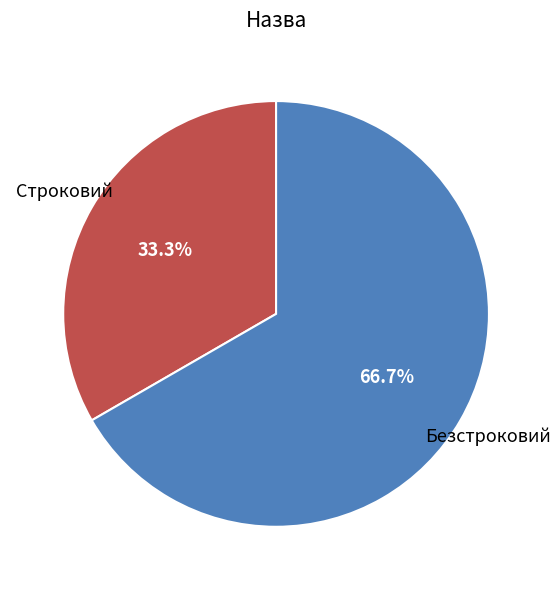

Rank the categories by value from highest to lowest.

Безстроковий, Строковий